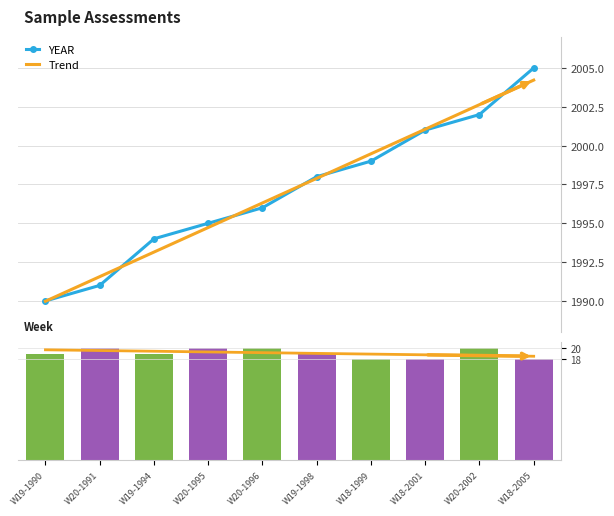

What position from the right is W20-2002?

2